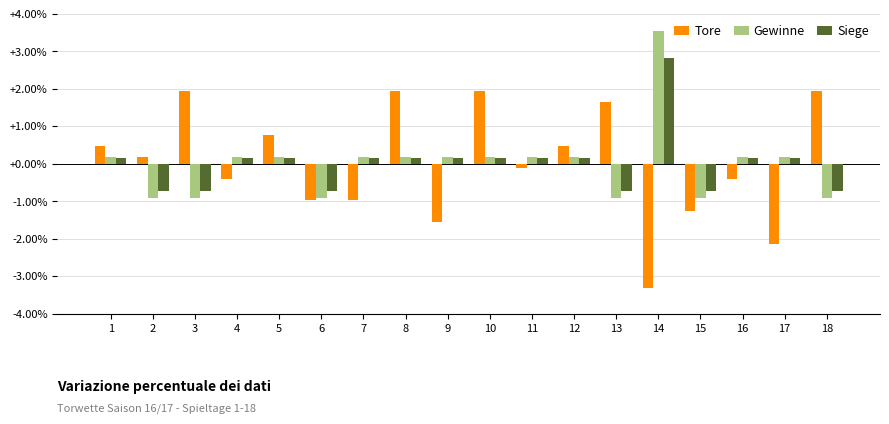

At which category does the chart reach its peak across all series?

14